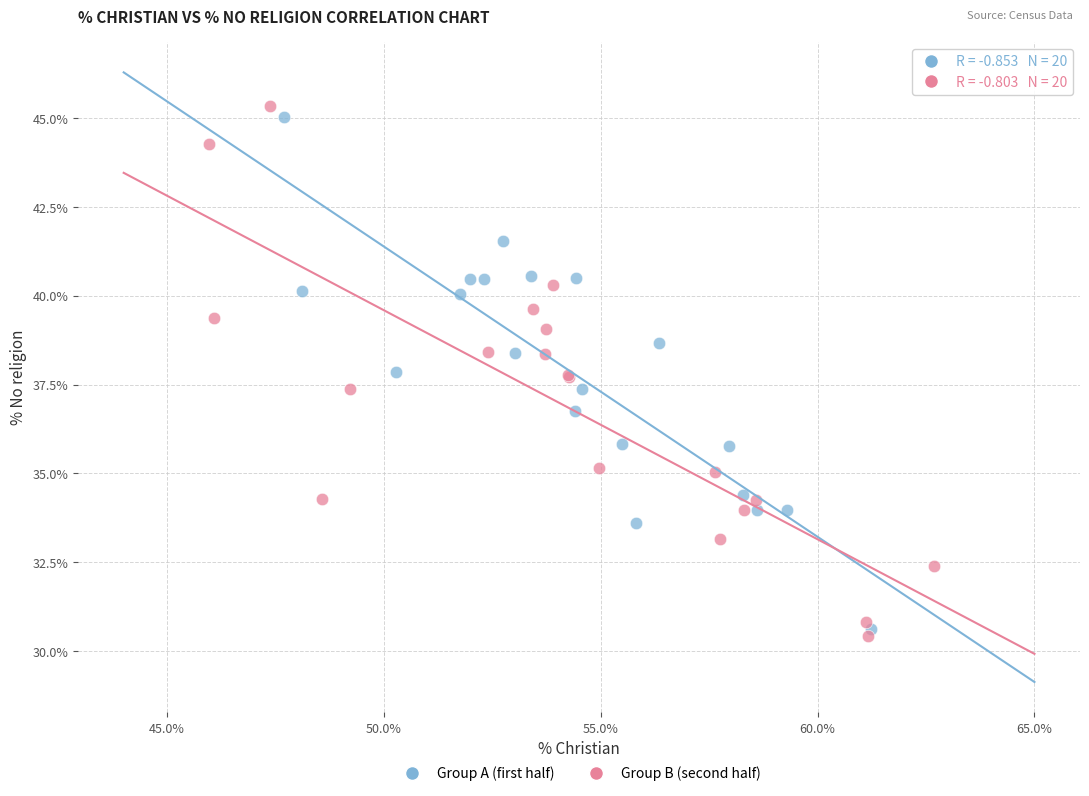

Which series contains the lowest Y value?

Group B (second half)